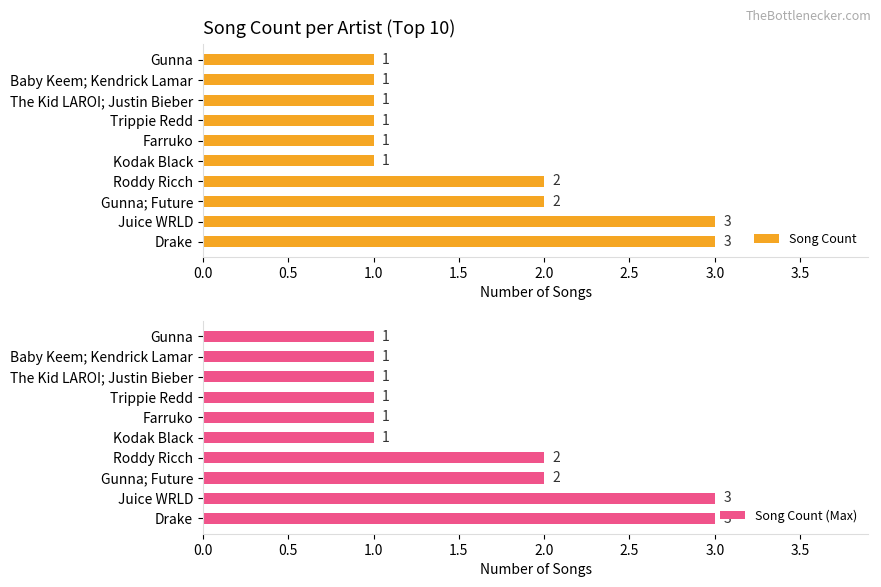

What is the maximum value for Song Count?

3